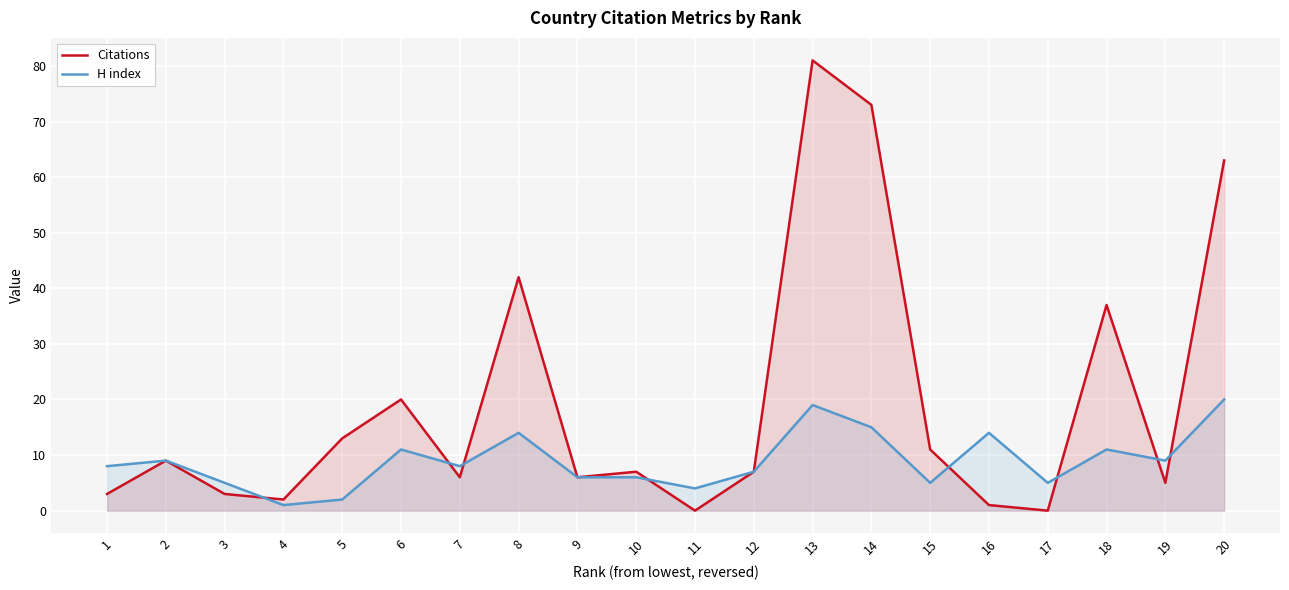

What is the spread (max minus min) of values at 4?

1